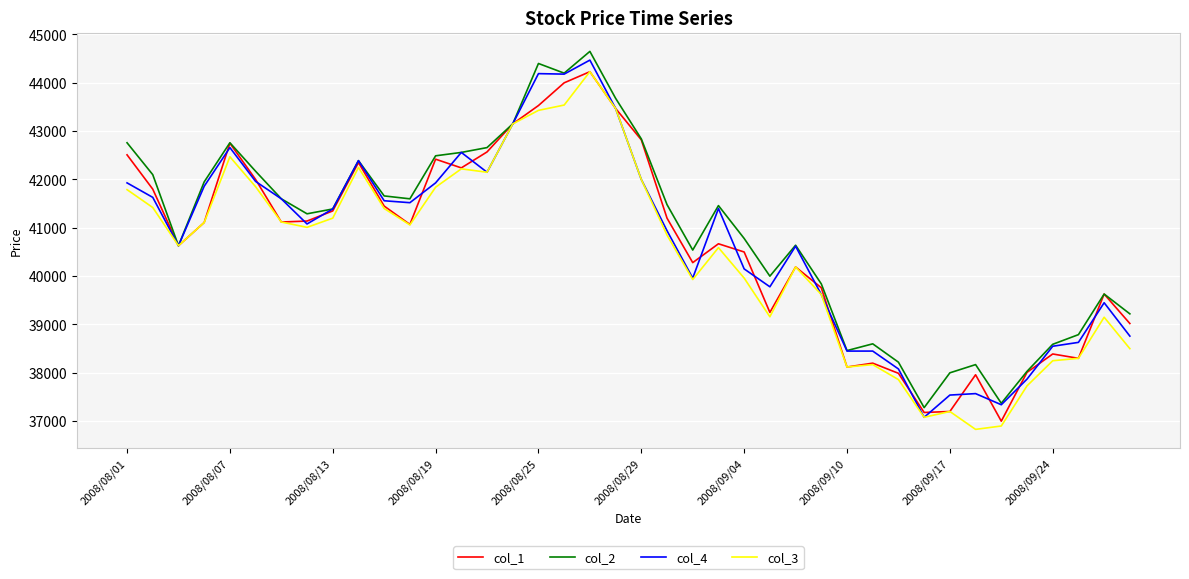

What is the maximum value shown in the chart?

44650